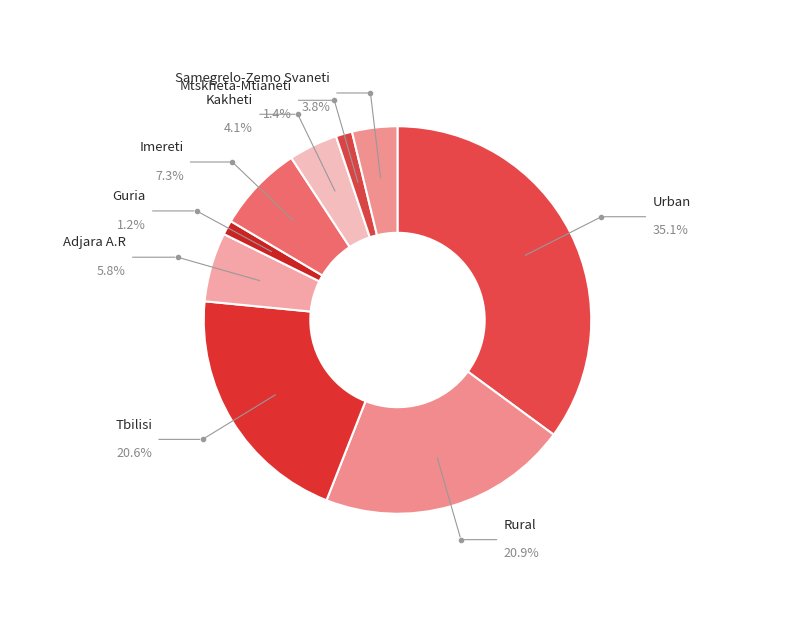

Which category has the biggest portion of the pie?

Urban